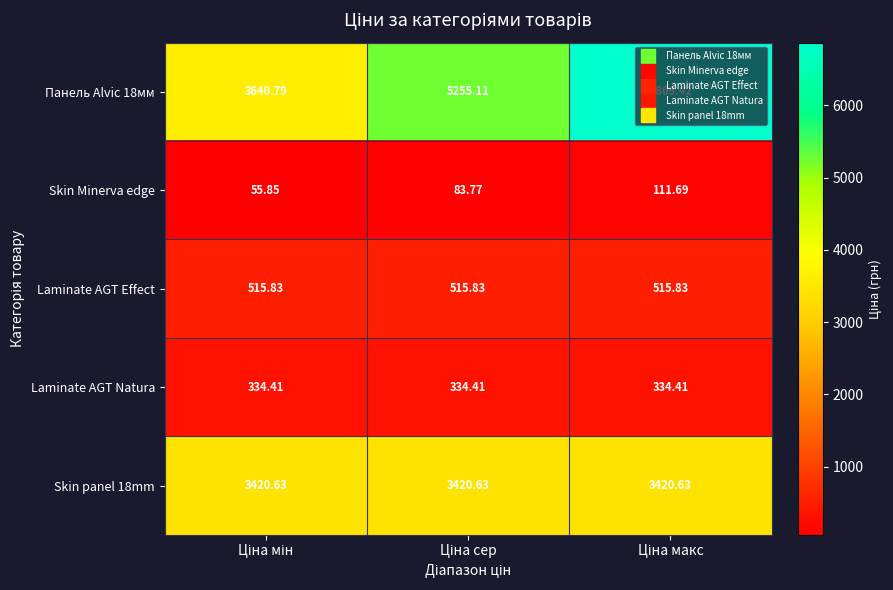

What is the total value across all series at Ціна сер?

9609.8